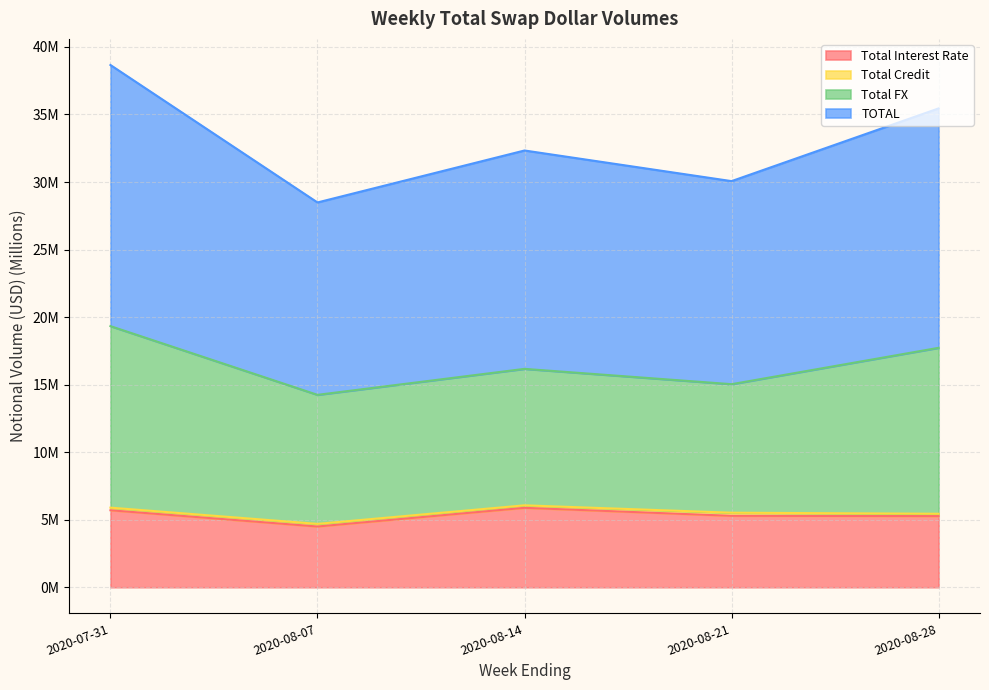

The TOTAL series shows 55.7 at 2020-08-28. True or false?

False